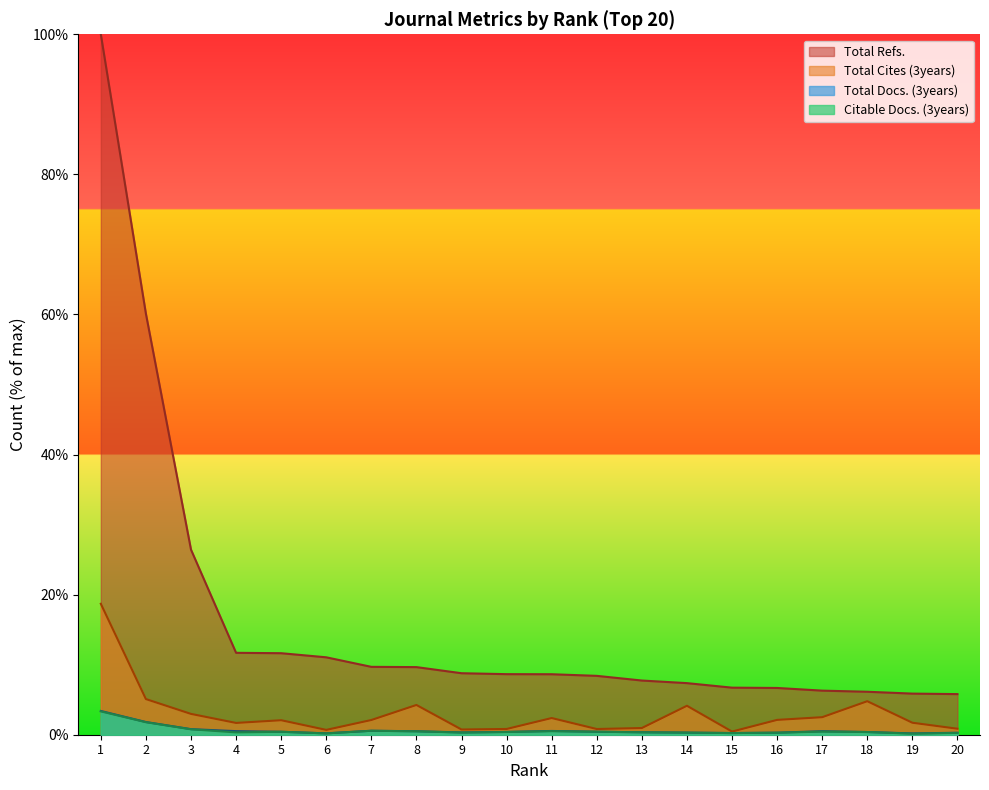

What are all the series names shown in the legend?

Total Refs., Total Cites (3years), Total Docs. (3years), Citable Docs. (3years)